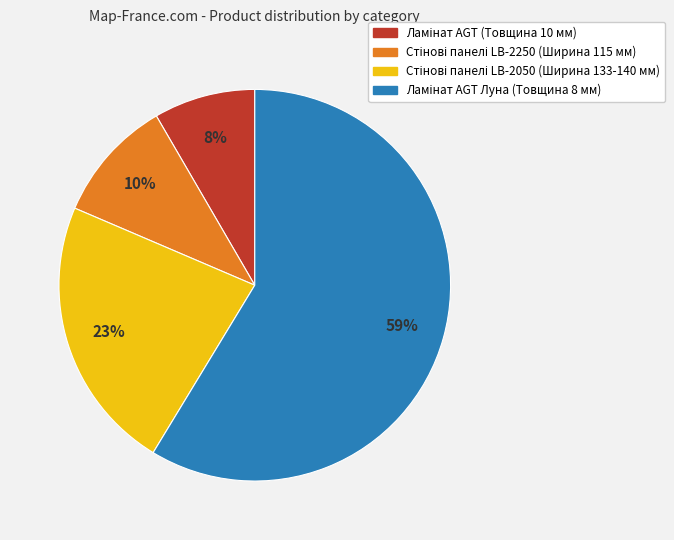

To the nearest percent, what is the average slice percentage?

25%